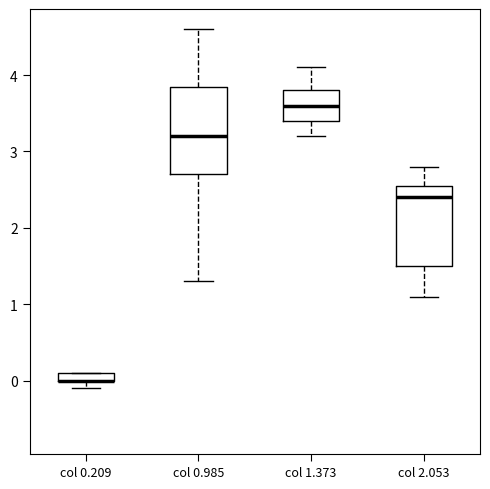

Where is the lower edge of the box for col 2.053 on the y-axis? The values are not printed on the chart, so give them approximately, as read against the axis.

1.5